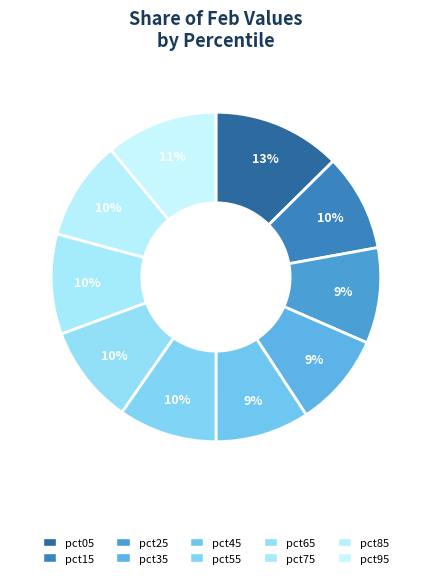

What is the largest slice in the pie chart?

pct05